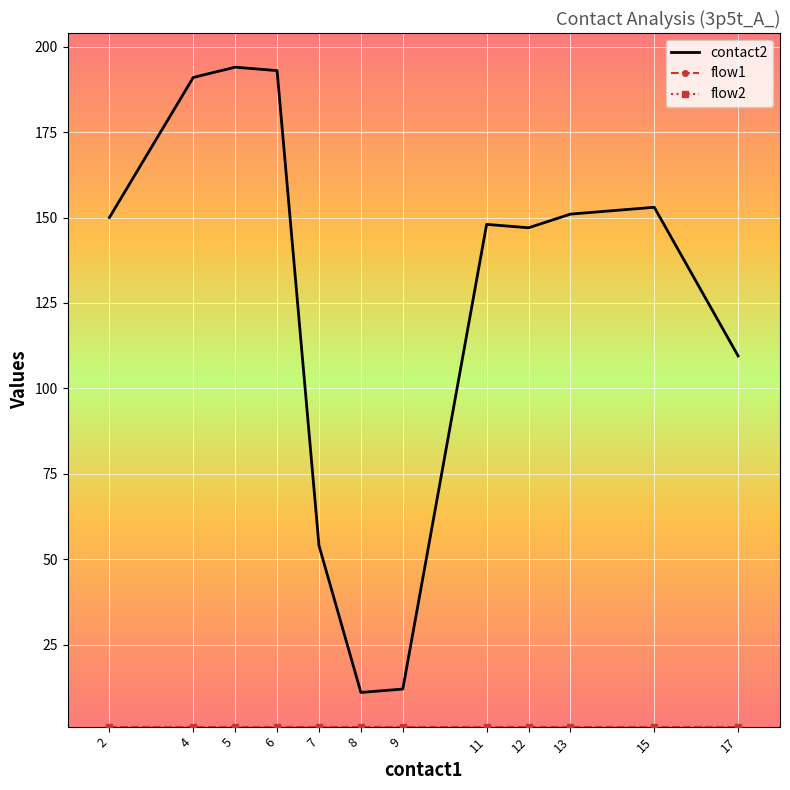

Where is contact2 nearest to the value 102?

17